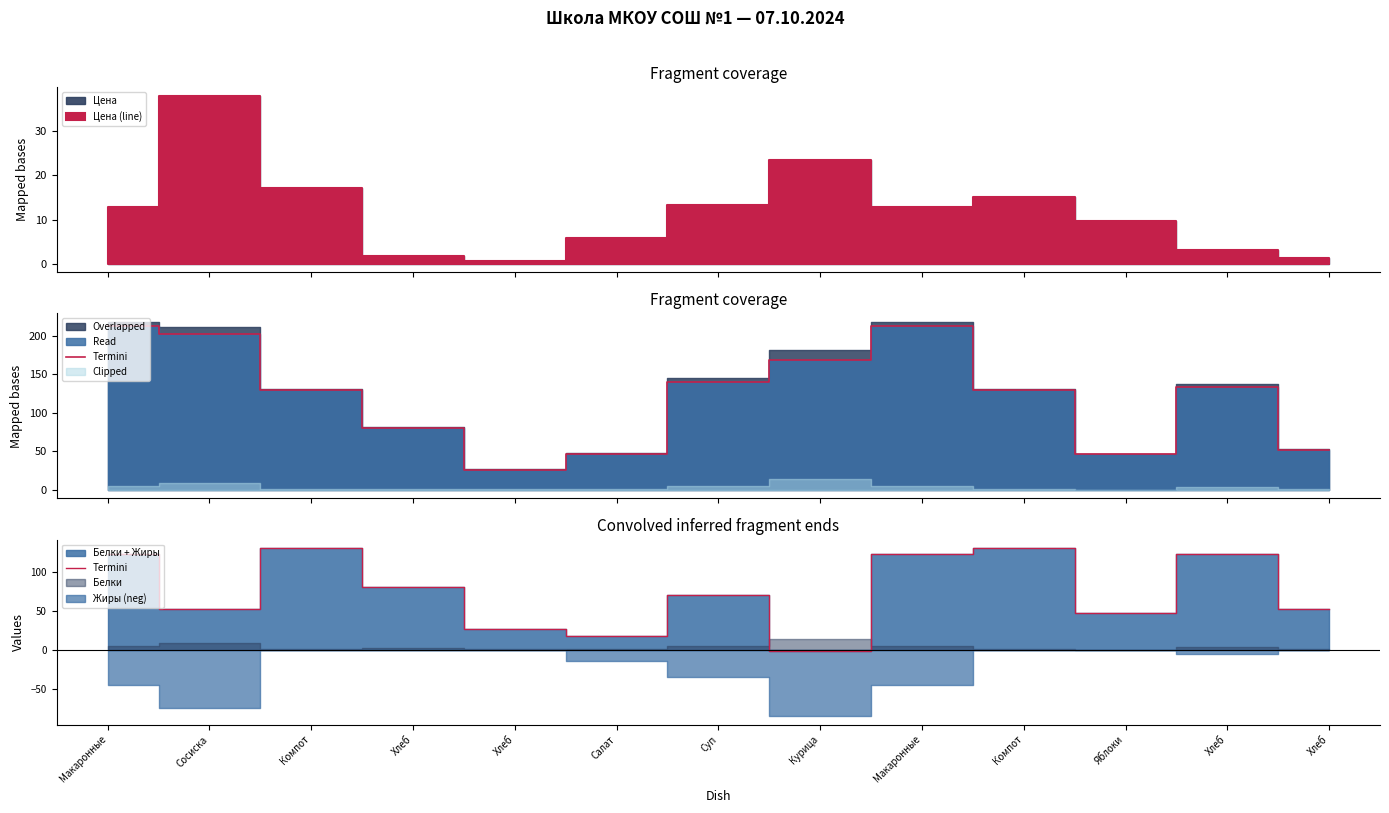

What is the approximate value at Макаронные, to the nearest 50?

100